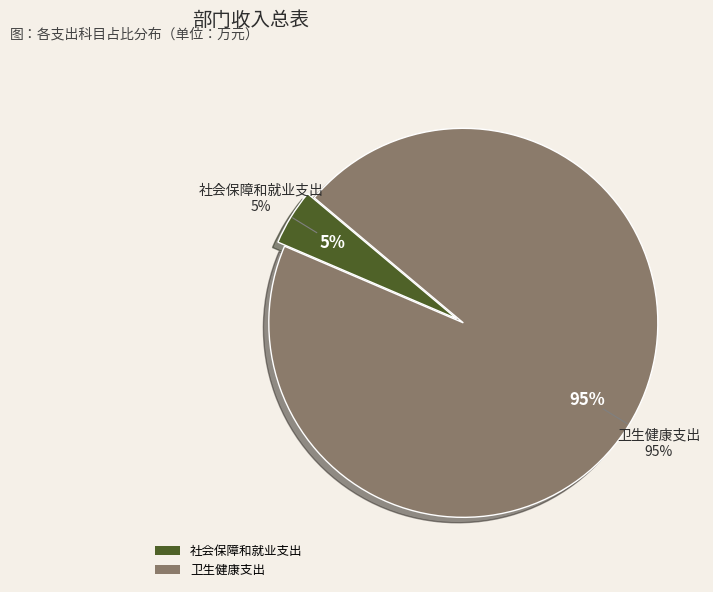

Between 社会保障和就业支出 and 卫生健康支出, which is larger?

卫生健康支出